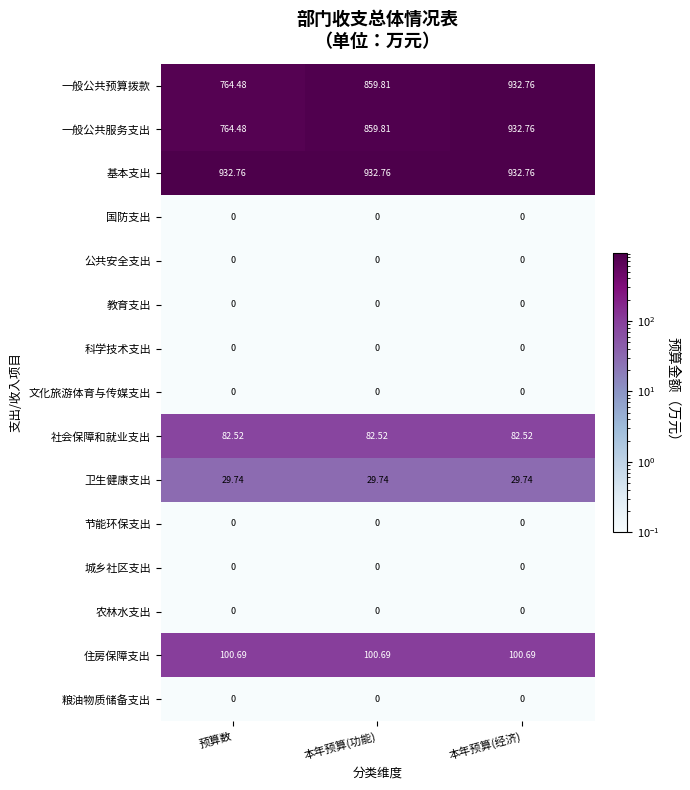

Which series has the largest total across all categories?

基本支出